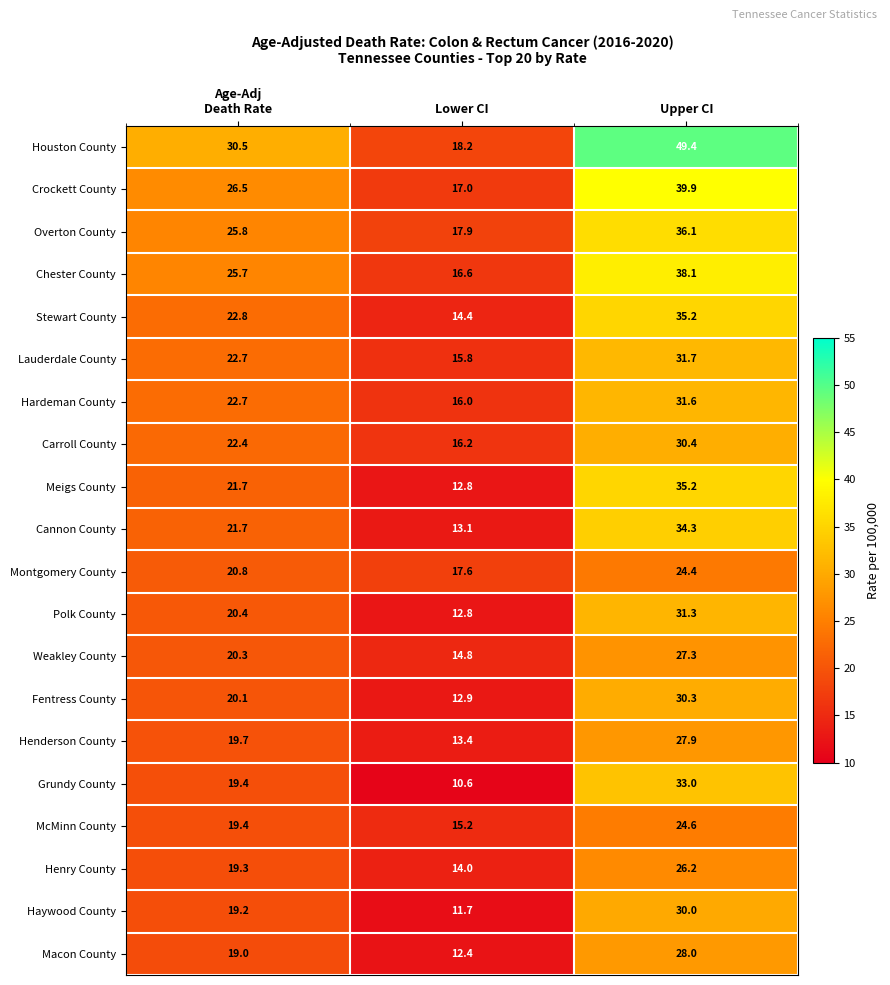

Which series has the largest total across all categories?

Houston County